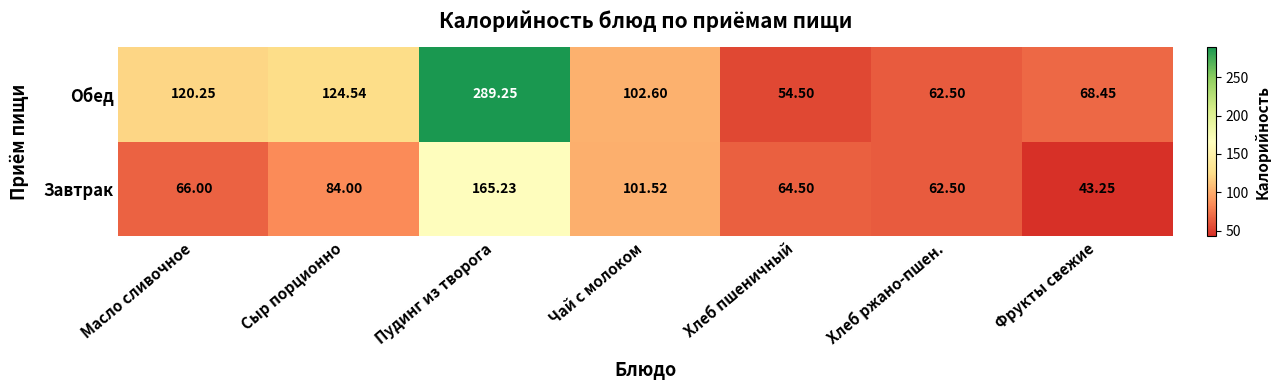

Where is Завтрак nearest to the value 104?

Чай с молоком